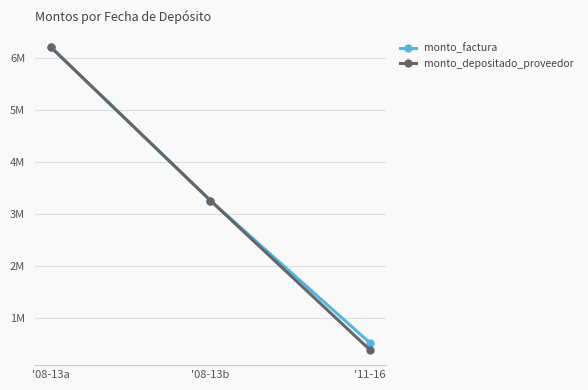

What are all the series names shown in the legend?

monto_factura, monto_depositado_proveedor